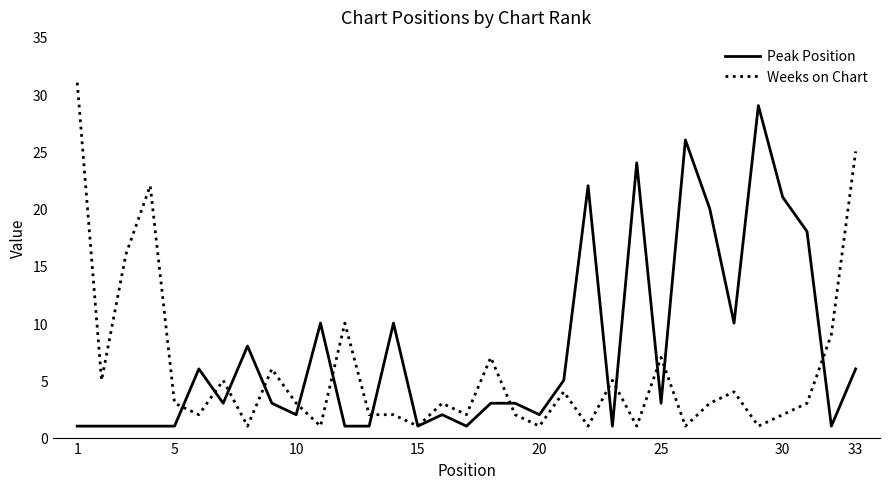

What is the highest value of the Peak Position series?

29